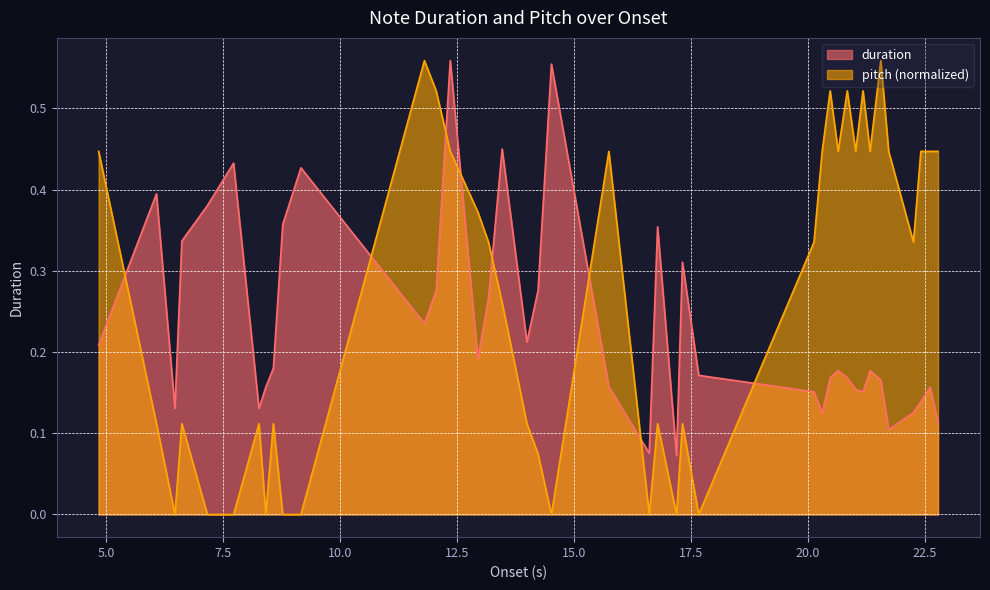

List the series in order of their overall mean, lowest first.

duration, pitch (normalized)